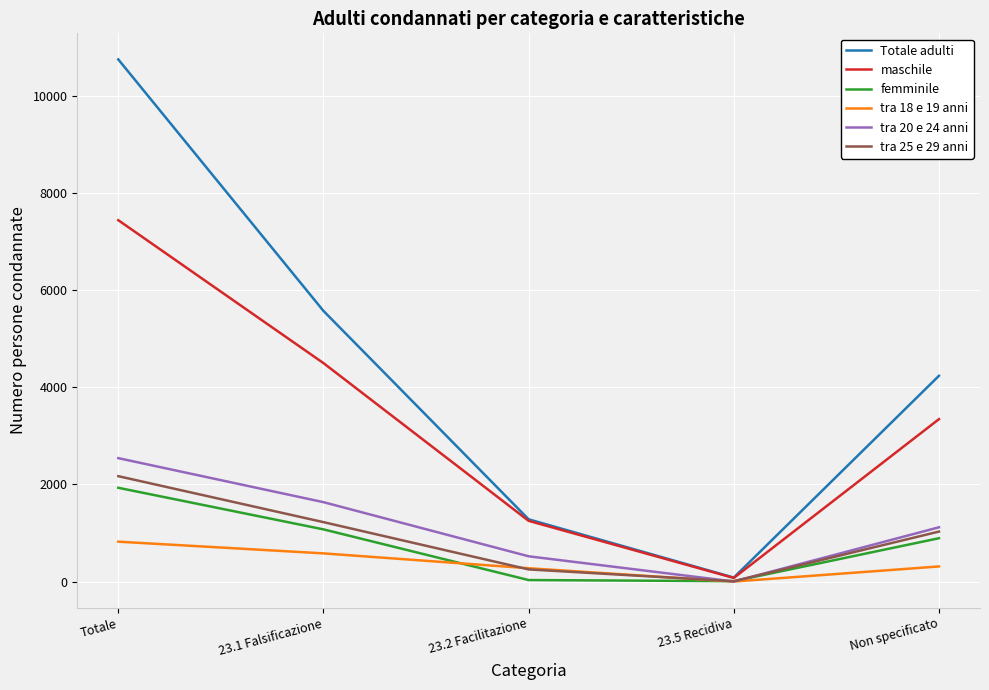

List the series in order of their peak value, highest first.

Totale adulti, maschile, tra 20 e 24 anni, tra 25 e 29 anni, femminile, tra 18 e 19 anni